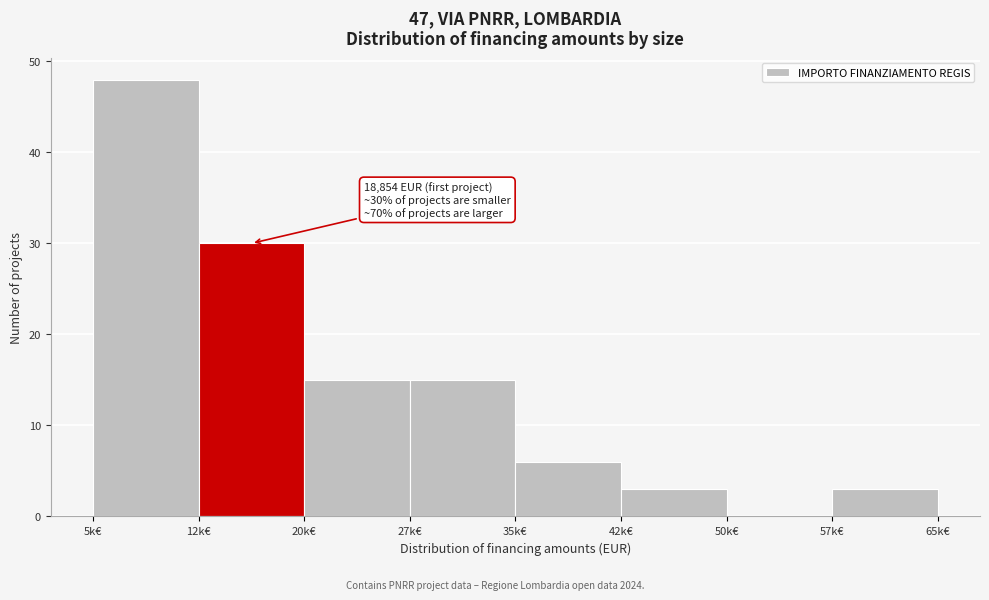

Reading right to left, what are all the values shown in this chart?

57k€=3	50k€=0	42k€=3	35k€=6	27k€=15	20k€=15	12k€=30	5k€=48